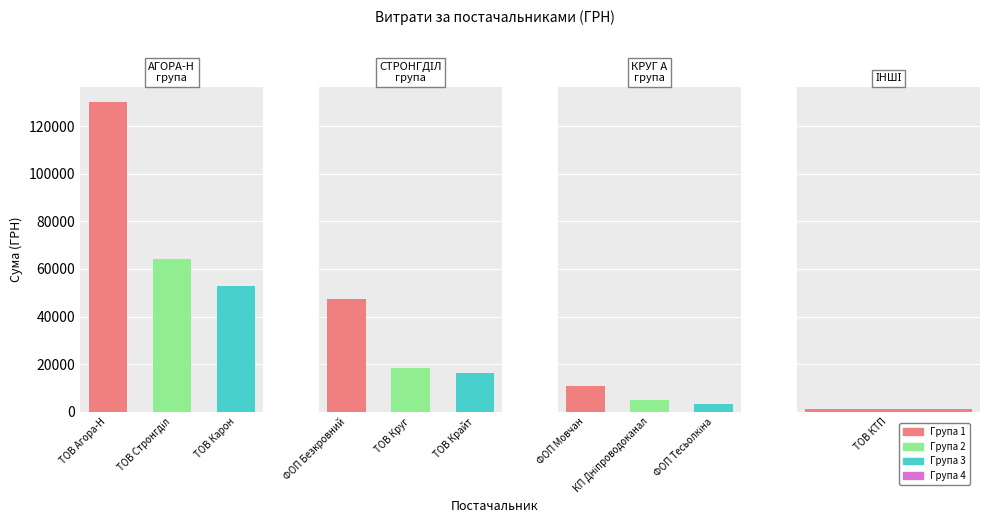

List the labels in order of value, largest first.

ТОВ "Агора-Н", ТОВ "Стронгділ", ТОВ "Карон груп", ФОП "Безкровний В.А.", ТОВ "Круг А", ТОВ "Крайт", ФОП "Мовчан Є.В.", КП "Дніпроводоканал", ФОП "Тесьолкіна І.Ю.", ТОВ КТП "Торгсервіс-Дніпро"